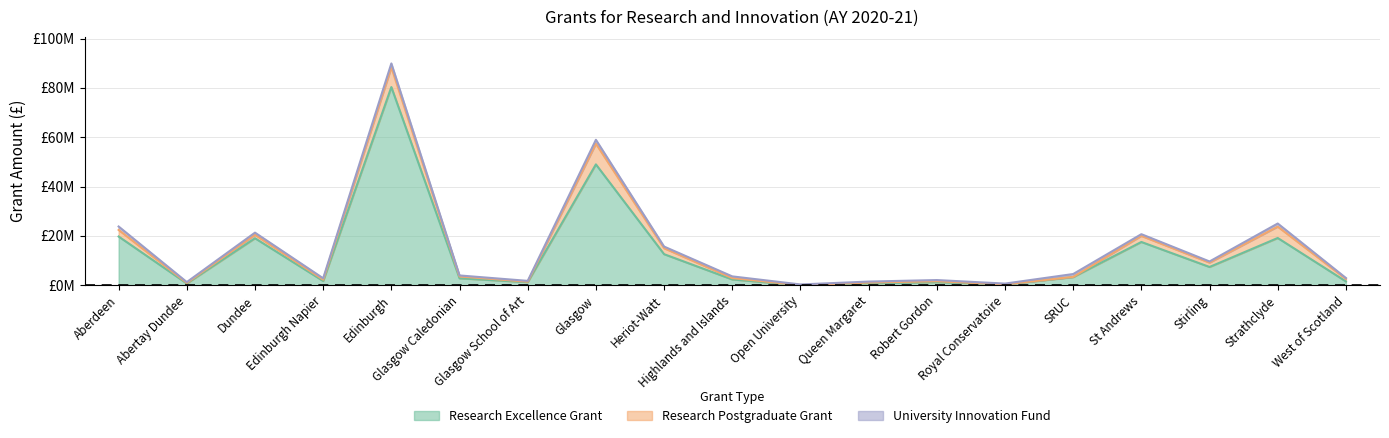

Is the value of University Innovation Fund at Glasgow Caledonian greater than the value of Research Postgraduate Grant at Dundee?

No